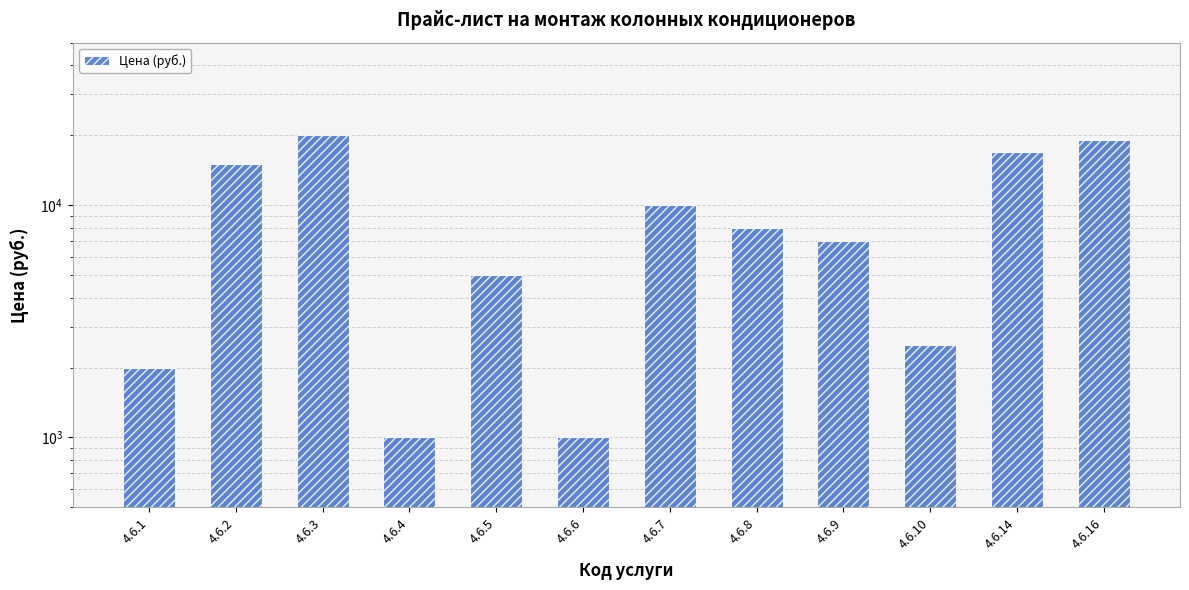

Read the value at 4.6.3.

20000